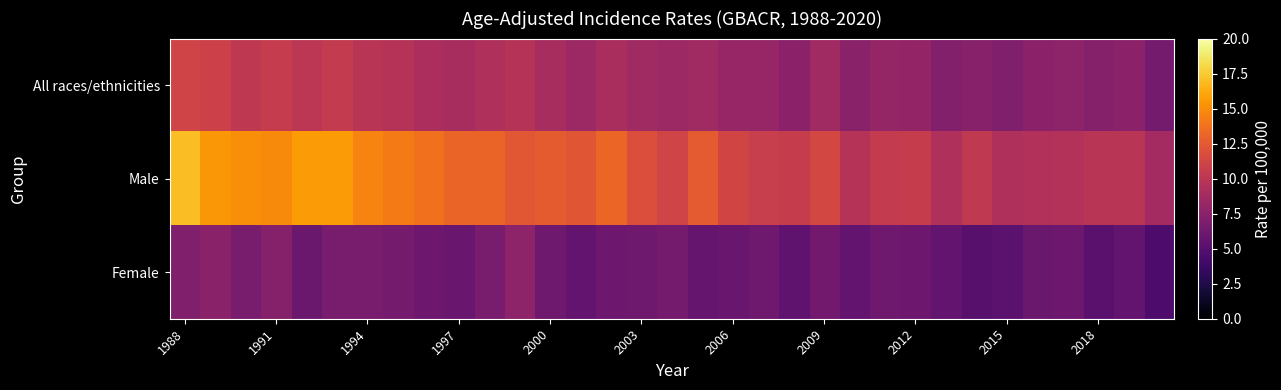

List the series in order of their overall mean, lowest first.

Female, All races/ethnicities, Male